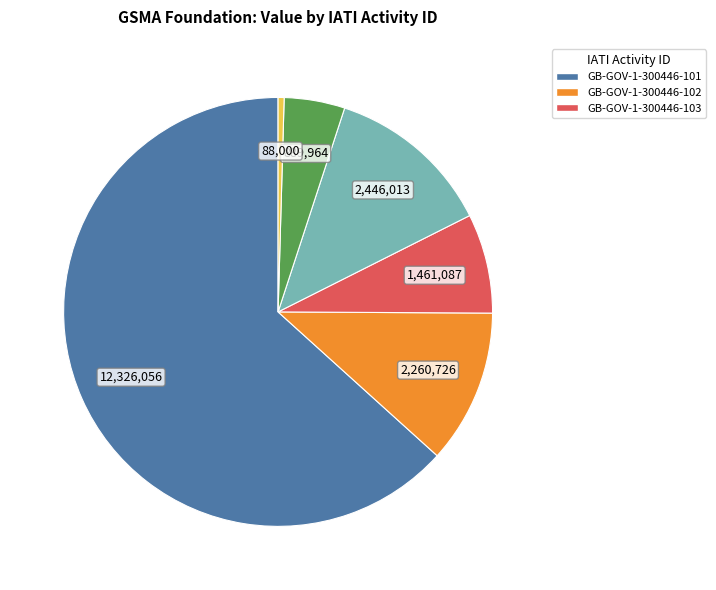

Is there a majority slice in this chart?

Yes